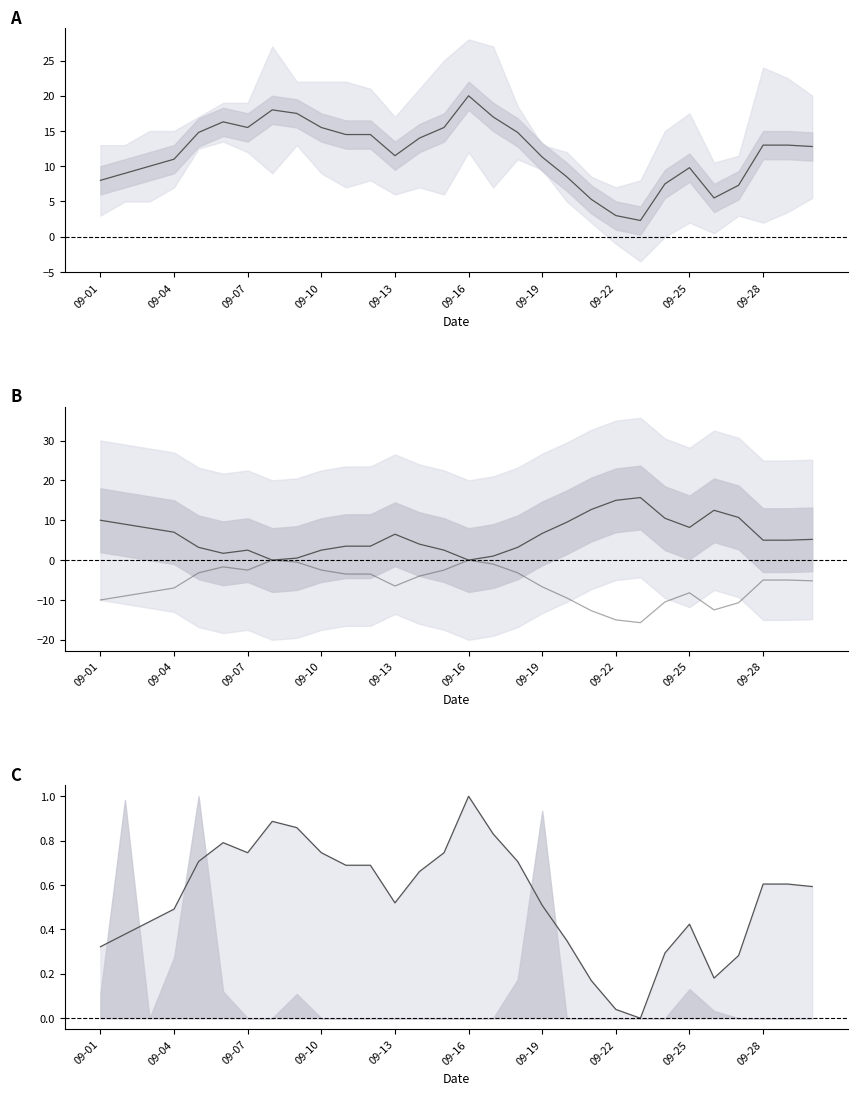

How many data points does each series have?

30